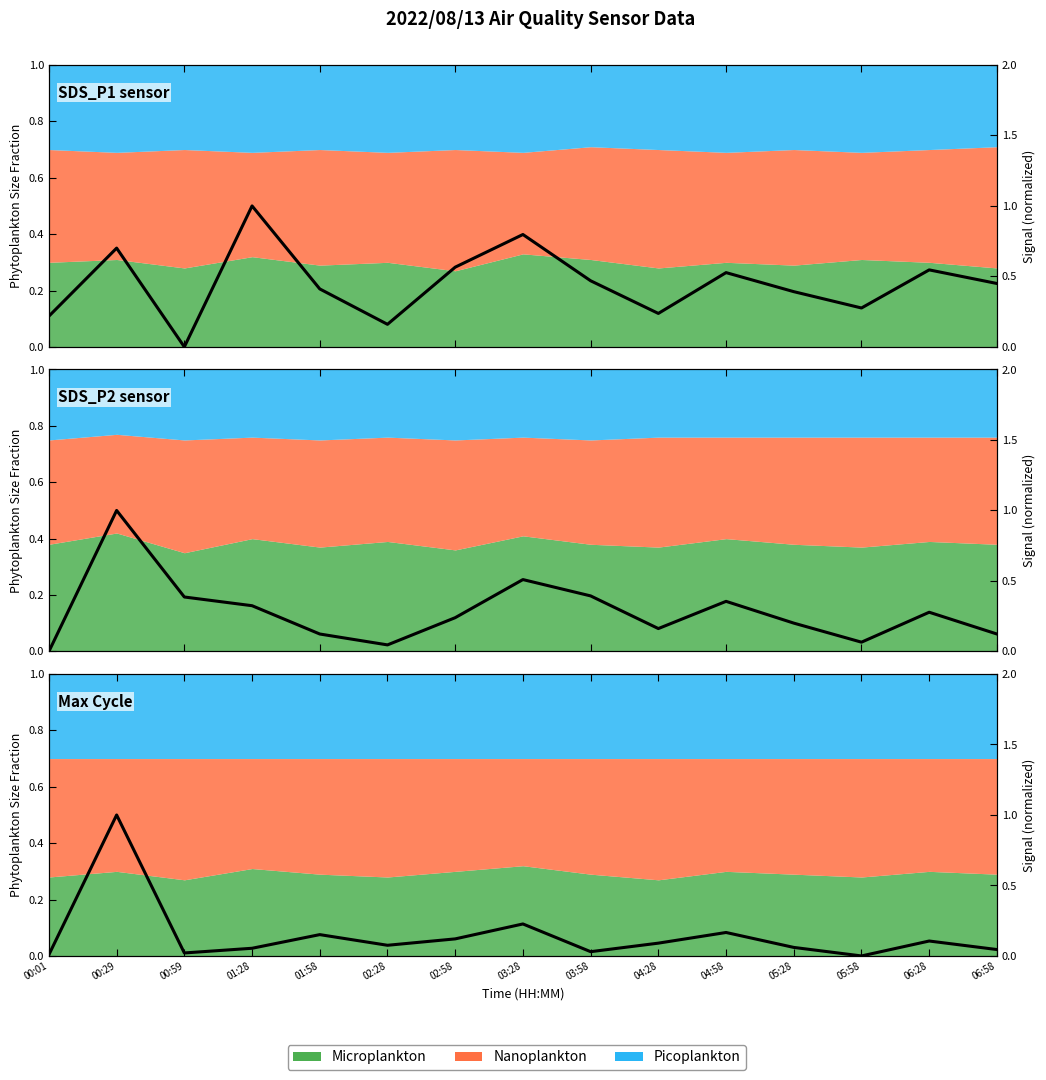

Rank the series at 05:58 from highest to lowest value.

SDS_P1, SDS_P2, Max_cycle